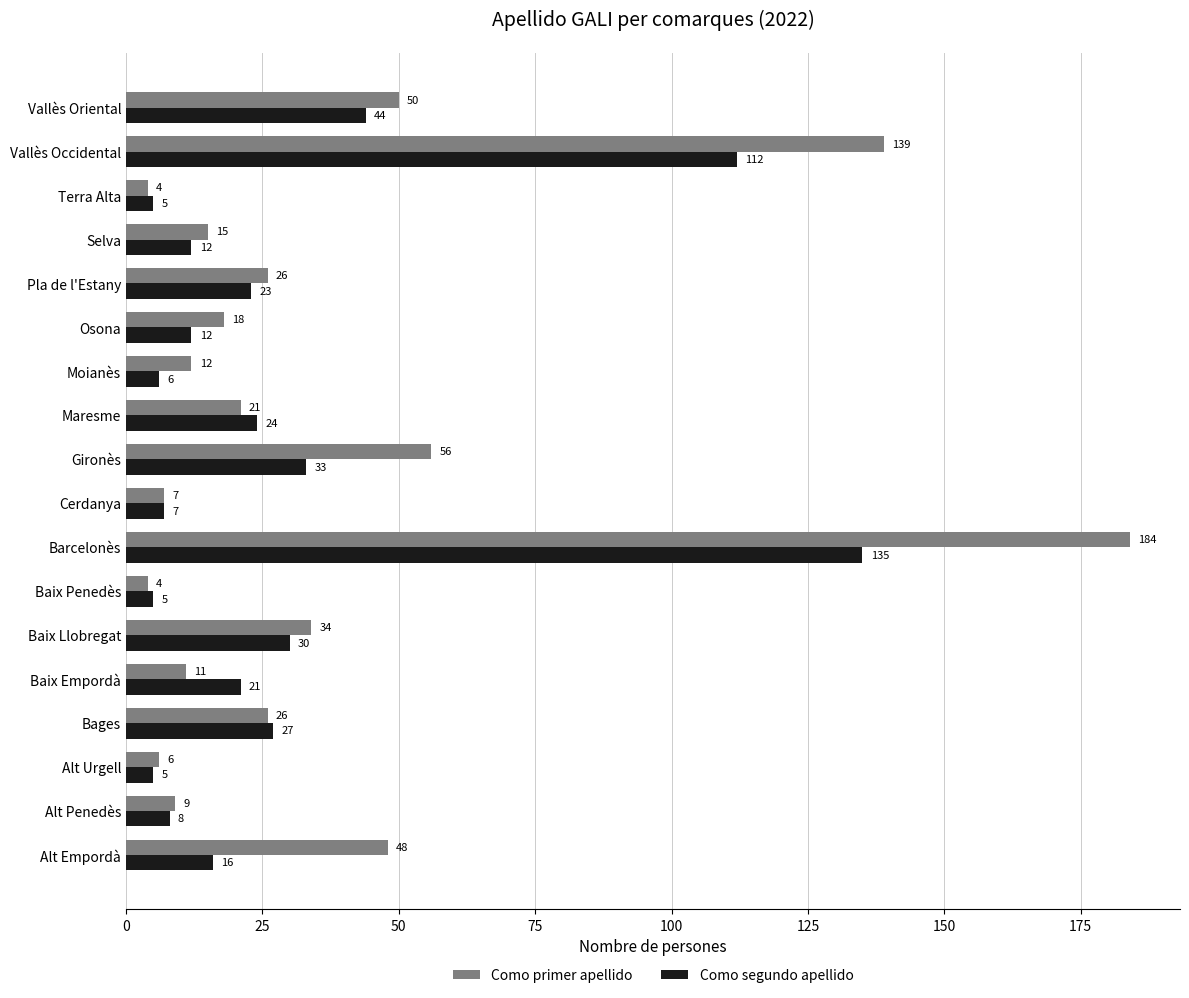

What is the difference between the highest and lowest values at Vallès Oriental?

6